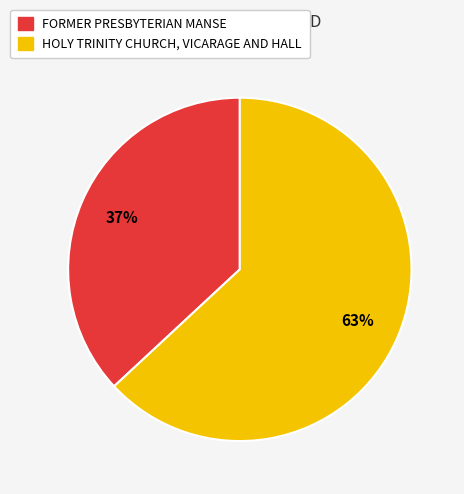

Does any single category account for the majority?

Yes